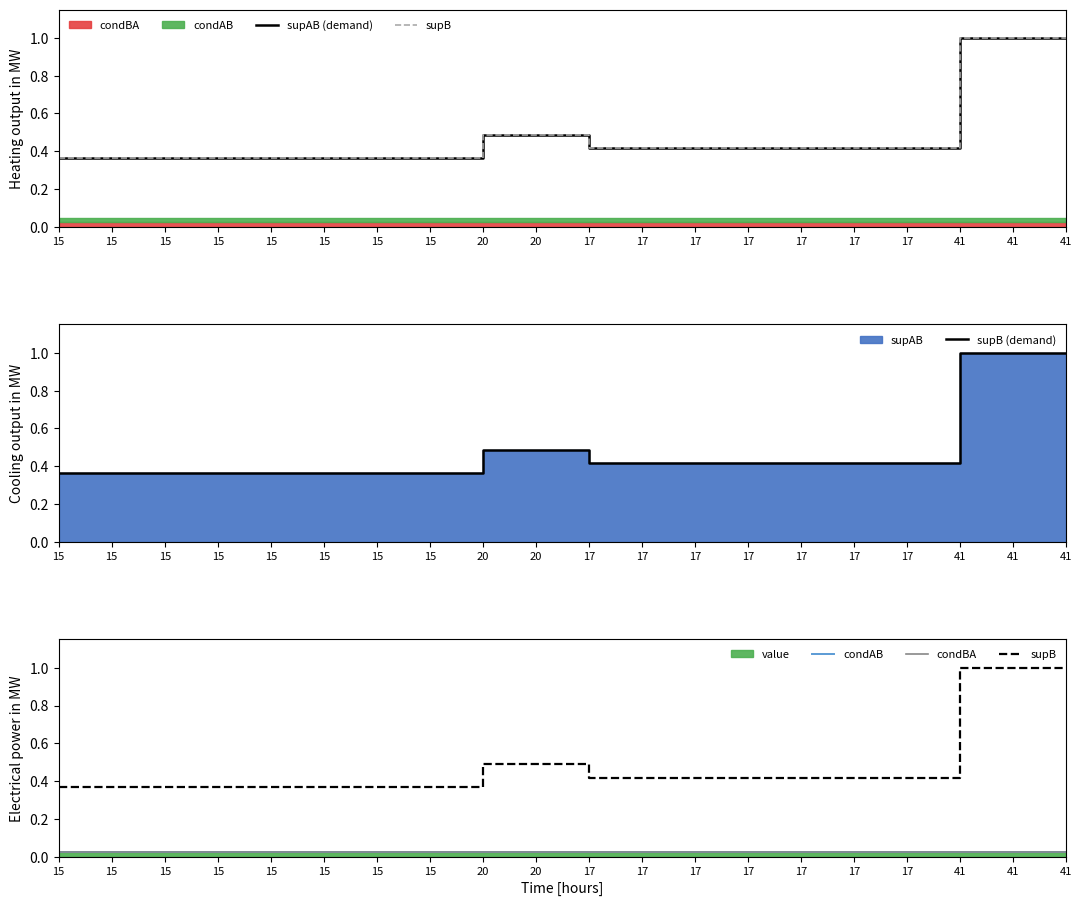

Which series has the largest total across all categories?

supAB (demand)